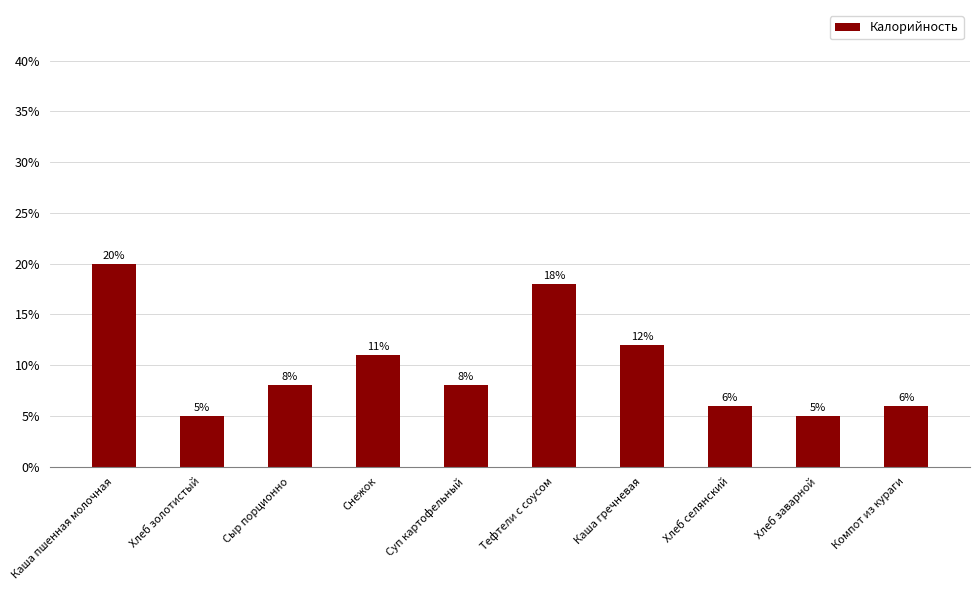

At which label is the value closest to 12?

Каша гречневая